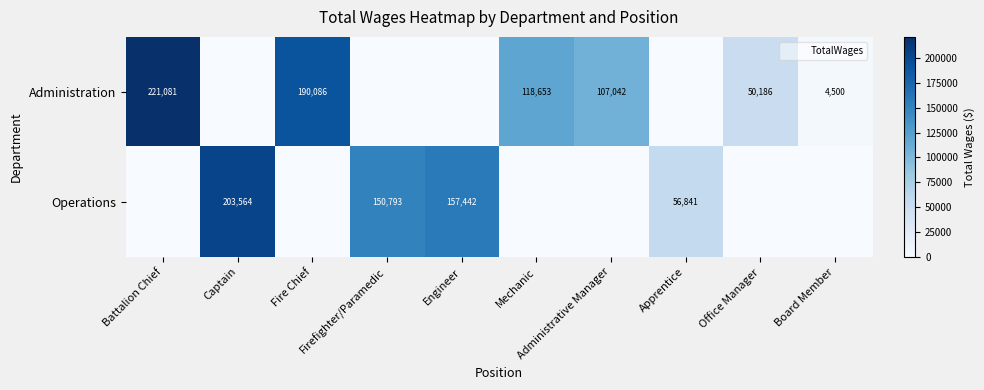

List the labels in order of Operations value, largest first.

Captain, Engineer, Firefighter/Paramedic, Apprentice, Battalion Chief, Fire Chief, Mechanic, Administrative Manager, Office Manager, Board Member